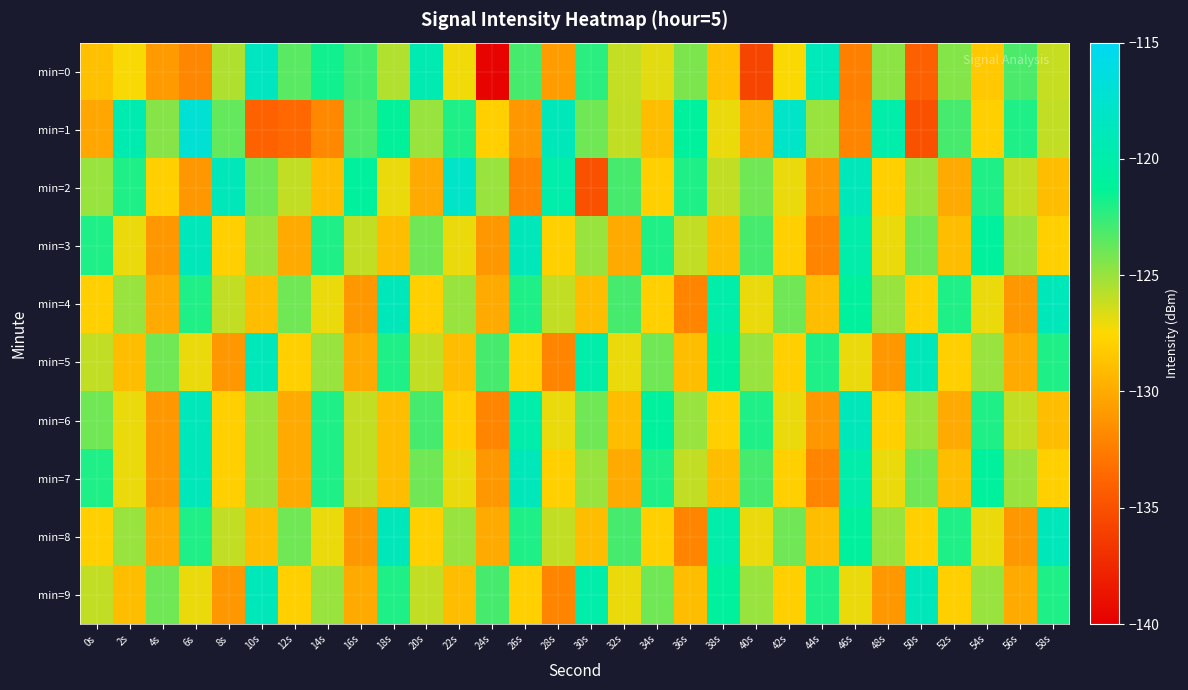

Which series changed the most between 8s and 34s?

min=2